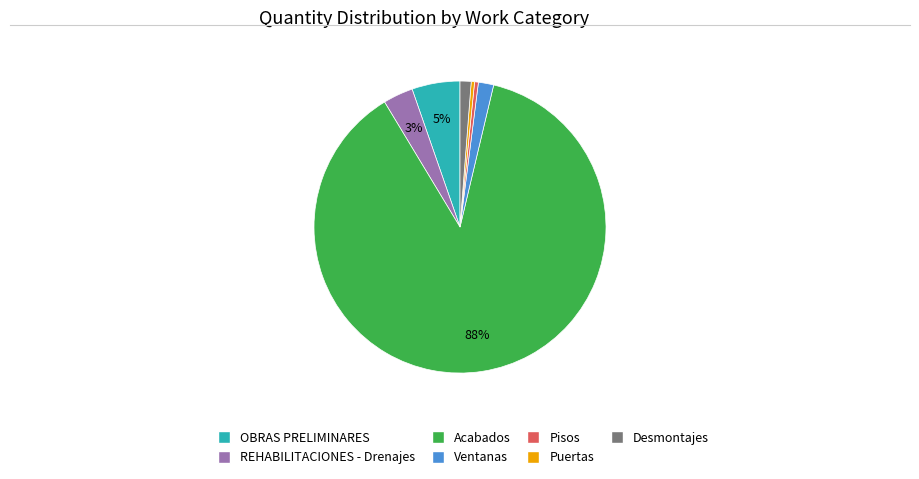

Is OBRAS PRELIMINARES the majority of the pie?

No